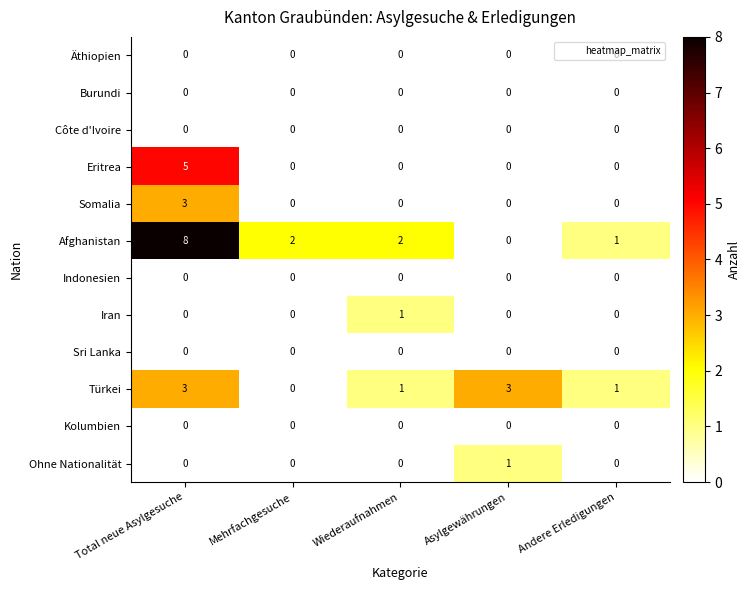

What is the difference between the maximum and minimum values in the Somalia series?

3